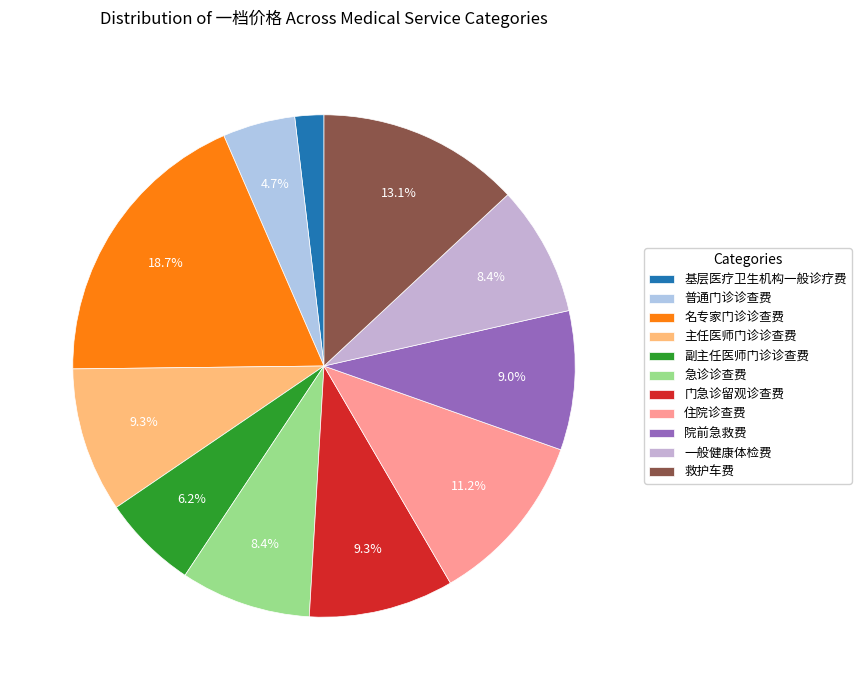

To the nearest percent, what portion does 急诊诊查费 represent?

8%